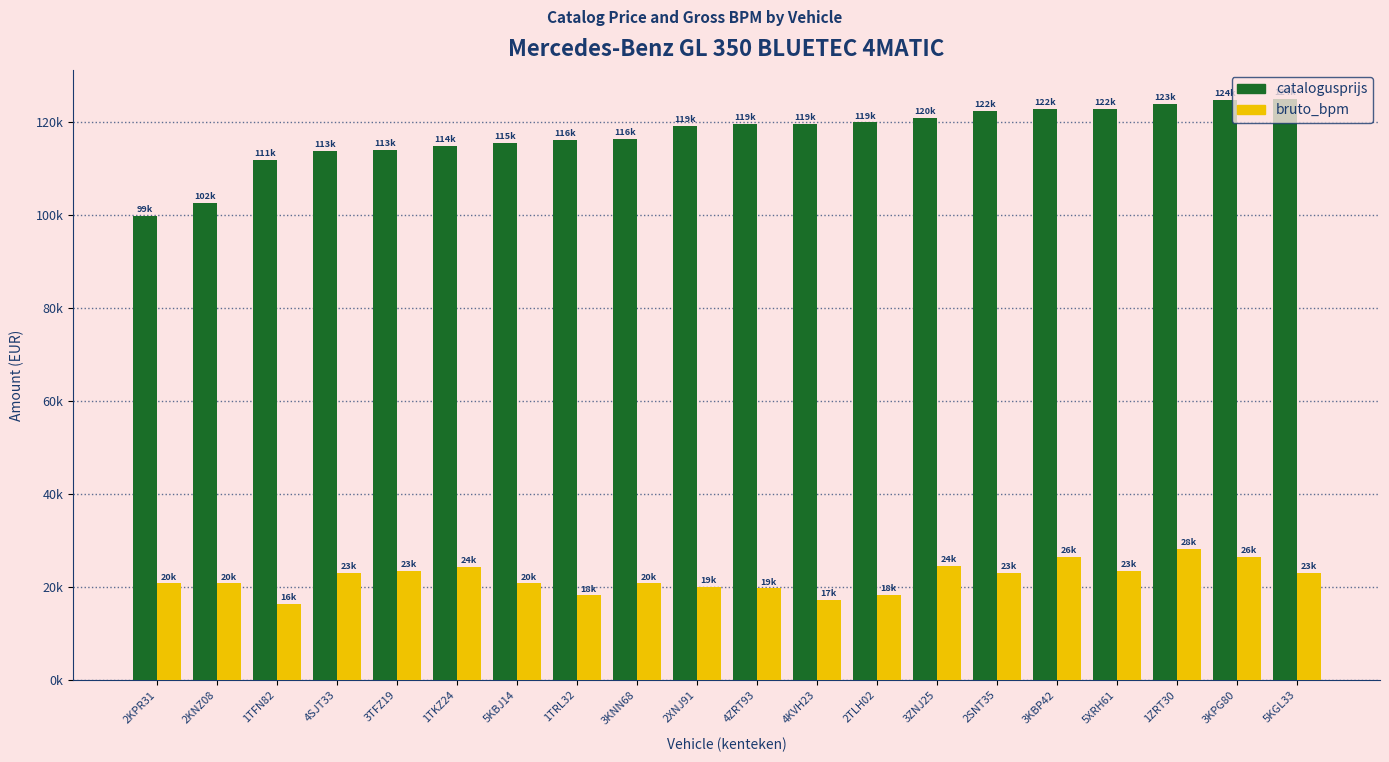

Does the chart contain stacked bars?

No